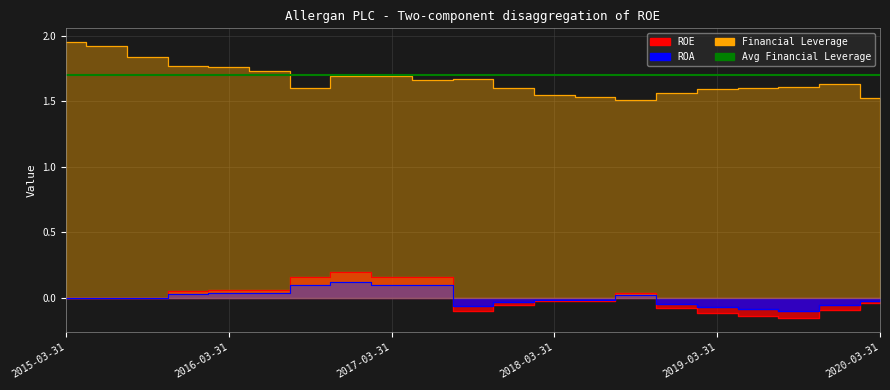

At 2019-06-30, list the series in order from largest to smallest.

Financial Leverage, ROA, ROE